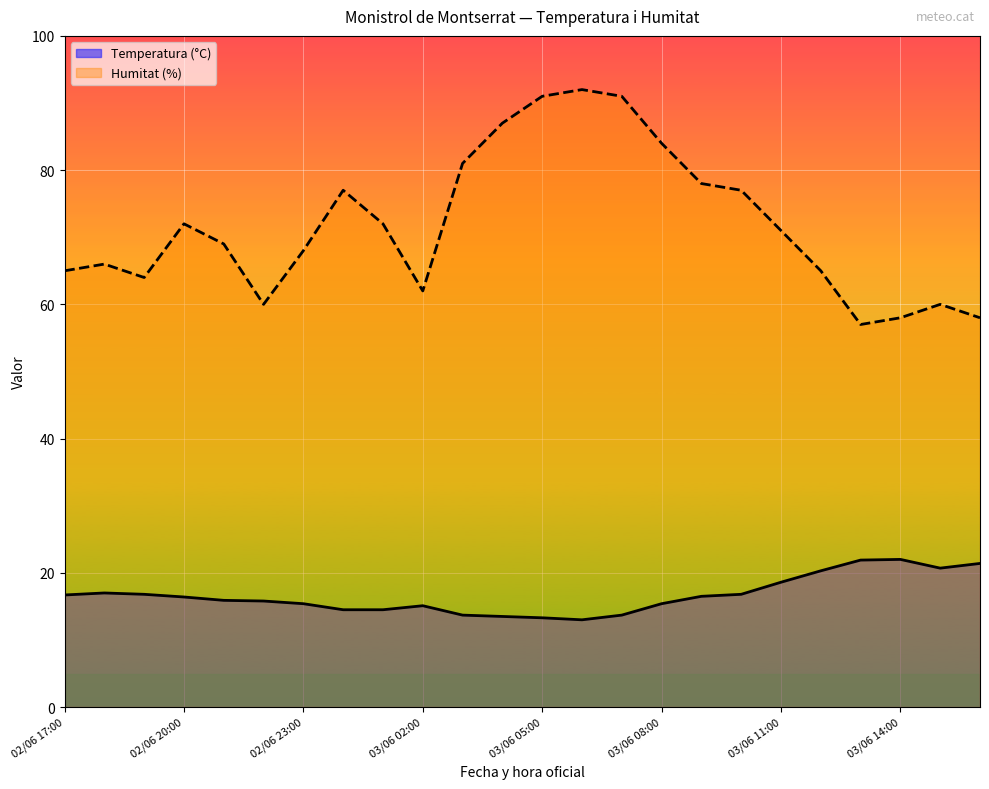

True or false: Temperatura (°C) and Humitat (%) intersect in this chart.

False